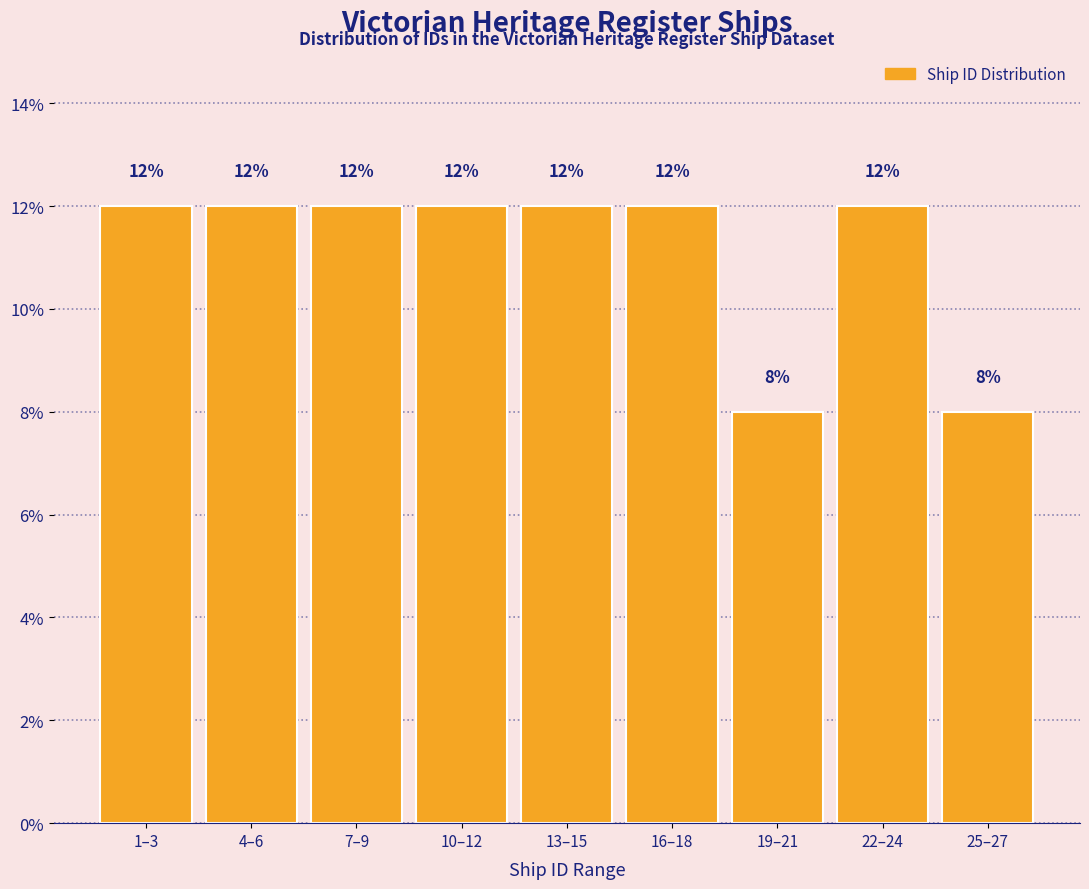

Reading left to right, transcribe all the data shown in this chart.

12	12	12	12	12	12	8	12	8